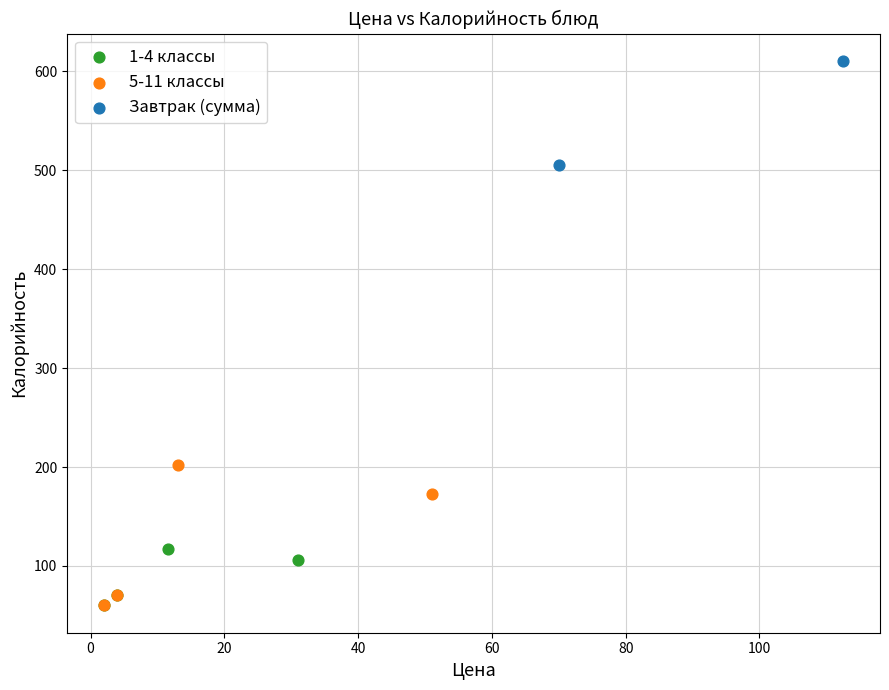

Which series has the largest Y range (max minus min)?

5-11 классы